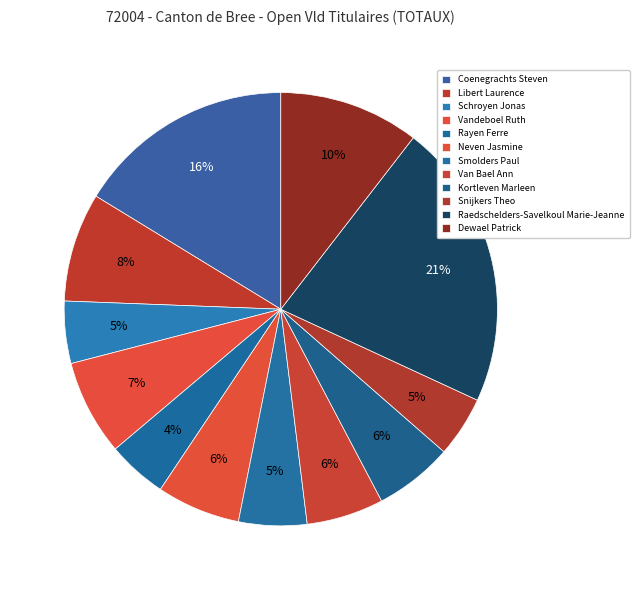

How many slices are in this pie chart?

12